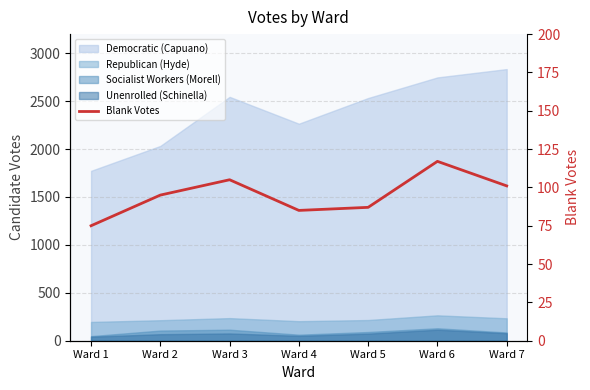

Reading left to right, extract all data points from this chart.

75	95	105	85	87	117	101